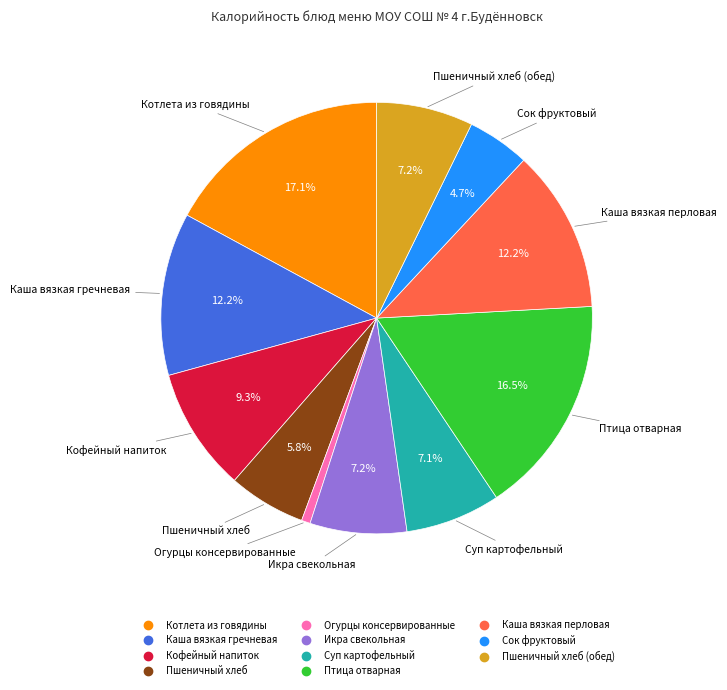

Is there any slice that represents more than half of the pie?

No